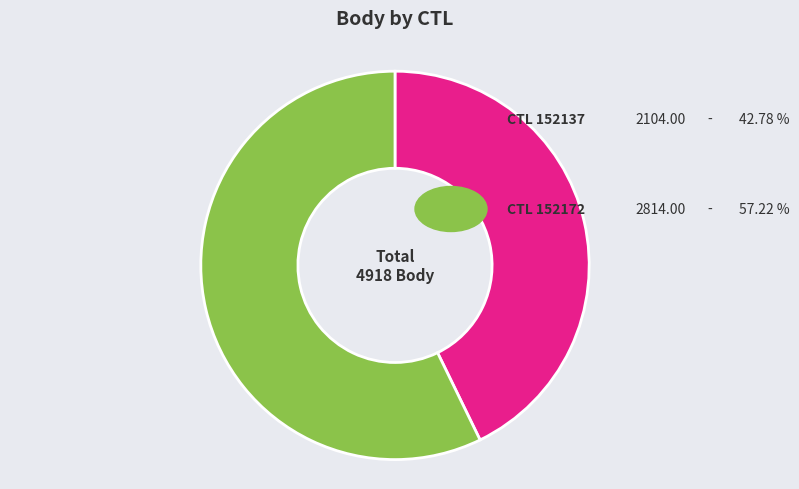

How many slices are in this pie chart?

2